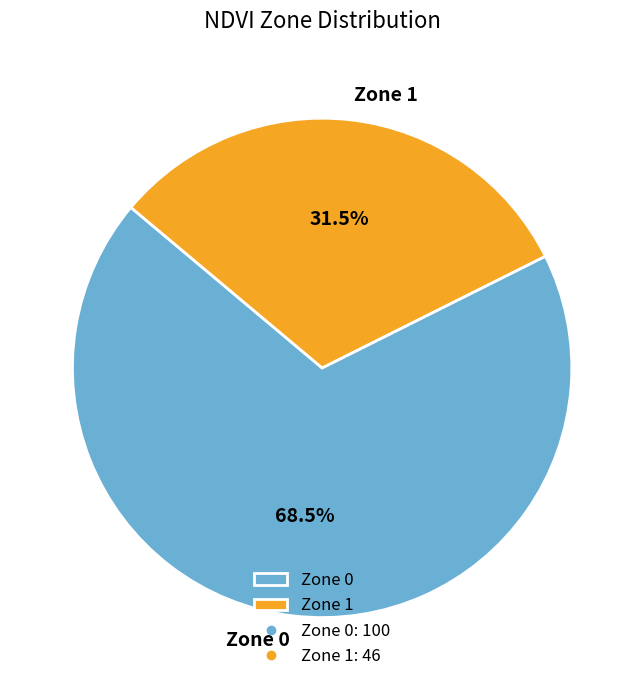

Is it true that Zone 0 is 58% of the pie?

False